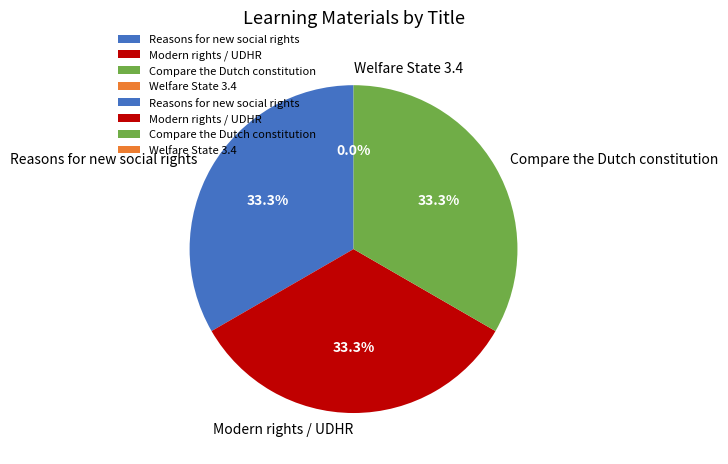

To the nearest percent, what is the difference between the largest and smallest slice percentages?

33%